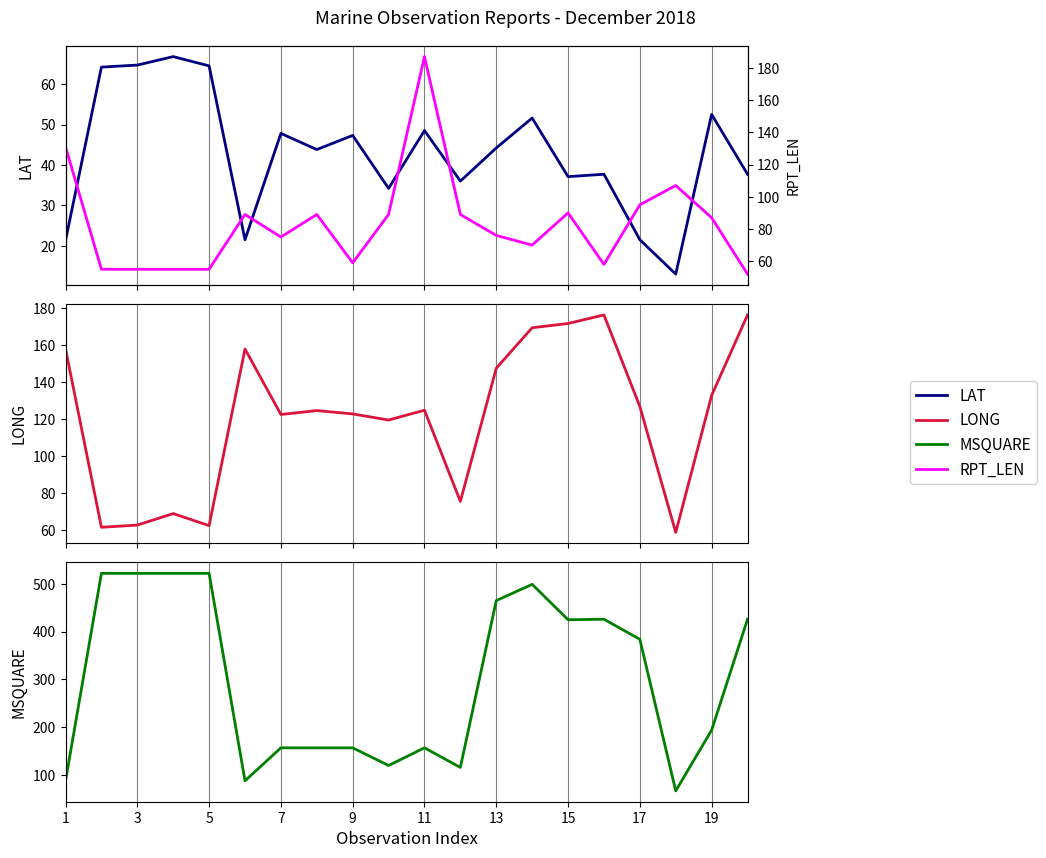

How many values in the RPT_LEN series are below 87?

10